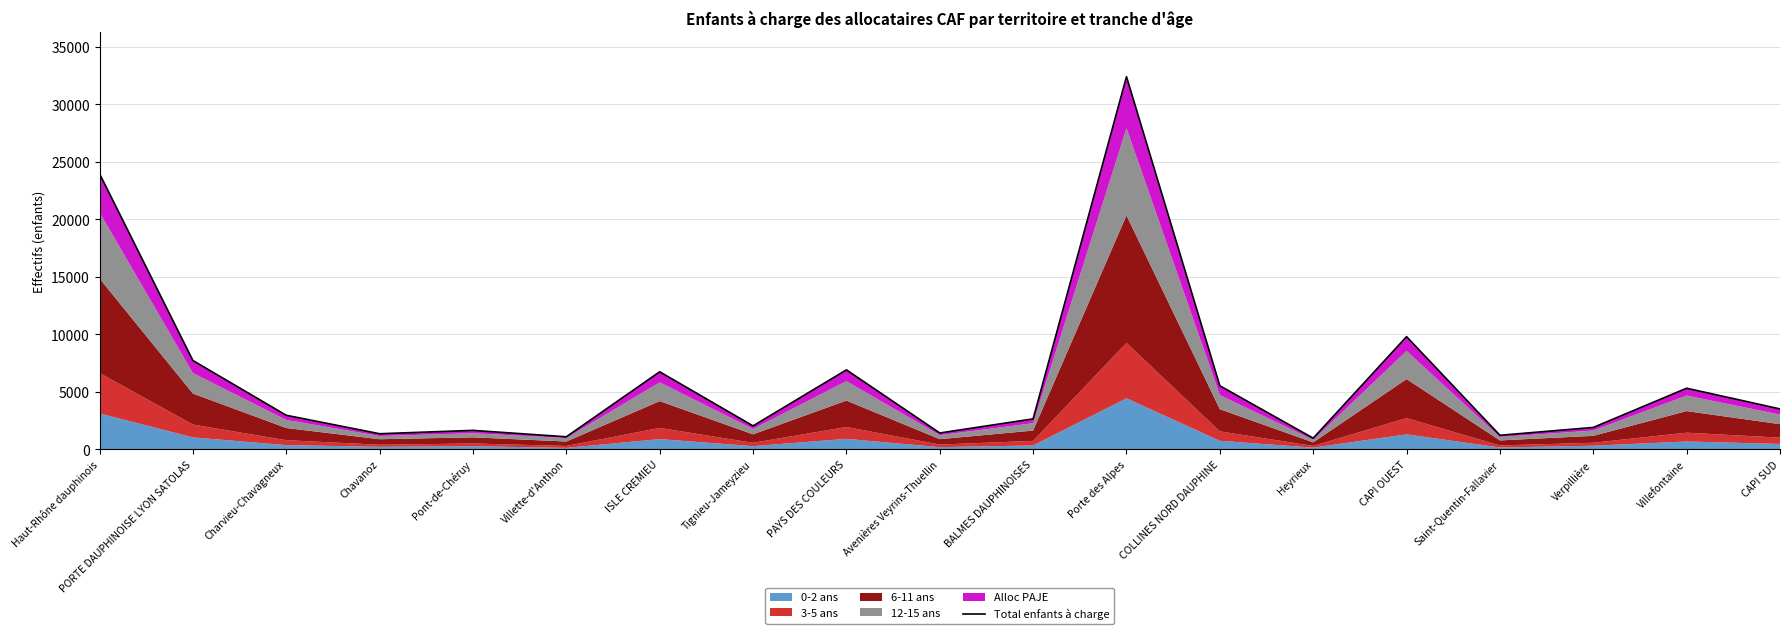

List the labels in order of value, smallest first.

Heyrieux, Villette-d'Anthon, Saint-Quentin-Fallavier, Chavanoz, Avenières Veyrins-Thuellin, Pont-de-Chéruy, Verpillière, Tignieu-Jameyzieu, BALMES DAUPHINOISES, Charvieu-Chavagneux, CAPI SUD, Villefontaine, COLLINES NORD DAUPHINE, ISLE CREMIEU, PAYS DES COULEURS, PORTE DAUPHINOISE LYON SATOLAS, CAPI OUEST, Haut-Rhône dauphinois, Porte des Alpes